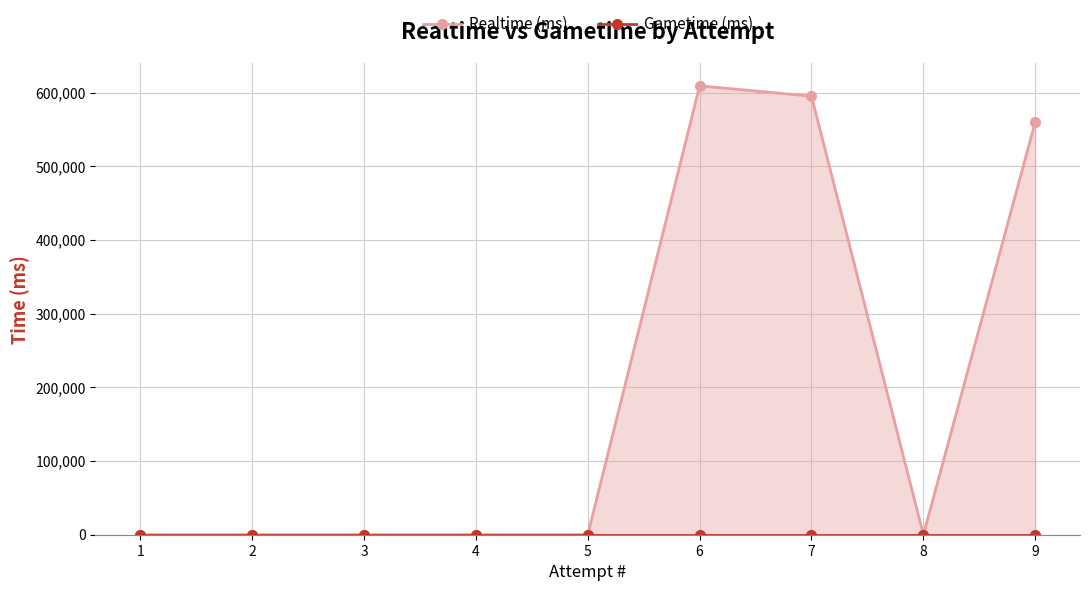

Rank the series at 8 from lowest to highest value.

Realtime (ms), Gametime (ms)